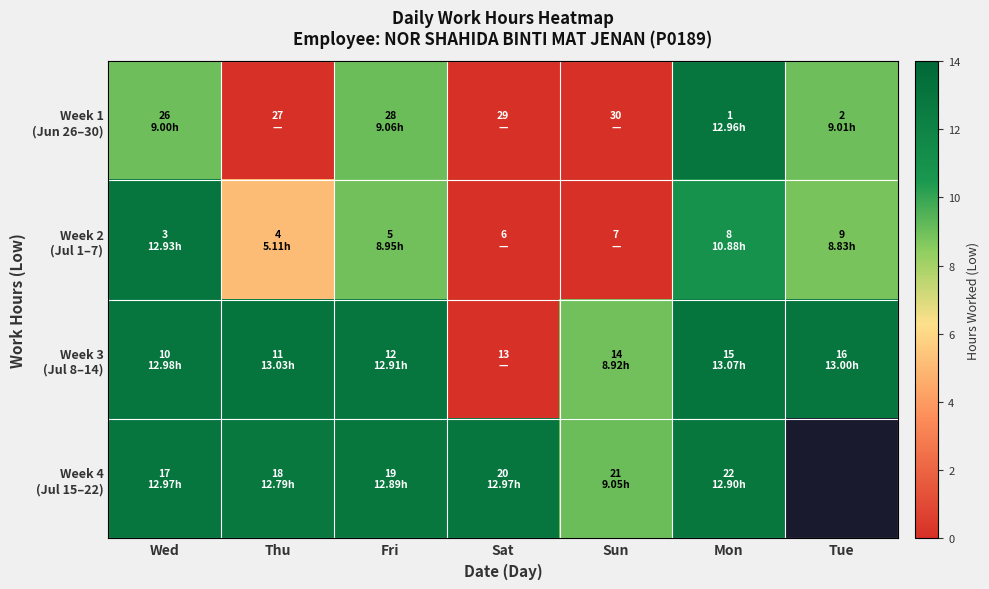

True or false: Week 2 (Jul 1–7) has a value of 5.1 at Thu.

True